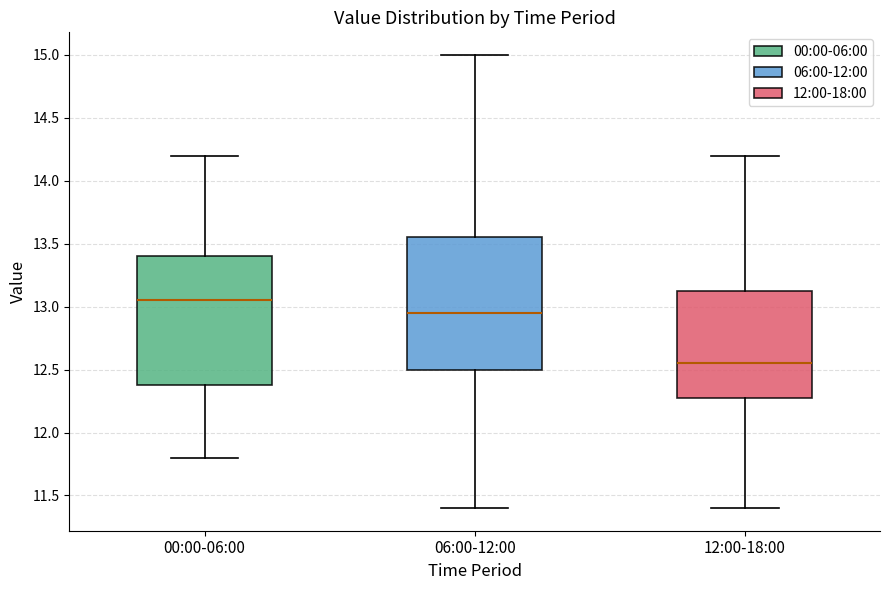

Reading left to right, read every box against the y-axis: the position of its median line, the range the box covers, and the ends of its whiskers. The values are not printed on the chart, so give them approximately, as read against the axis.

00:00-06:00: median 13.05, box 12.40 to 13.40, whiskers 11.80 to 14.20
06:00-12:00: median 12.95, box 12.50 to 13.55, whiskers 11.40 to 15.00
12:00-18:00: median 12.55, box 12.30 to 13.15, whiskers 11.40 to 14.20